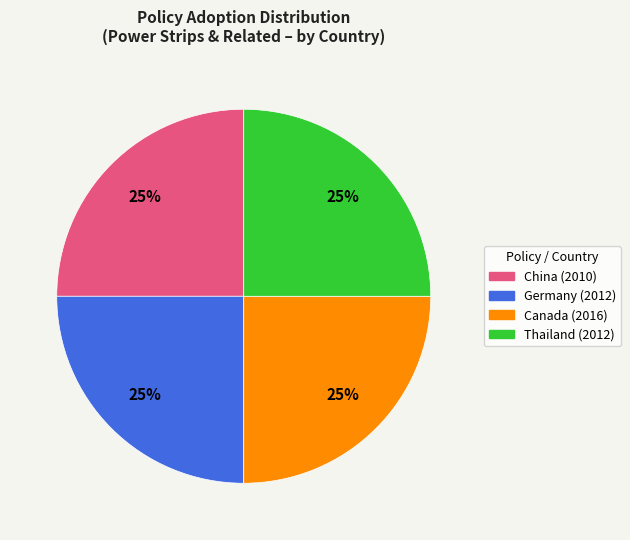

Does any single category account for the majority?

No